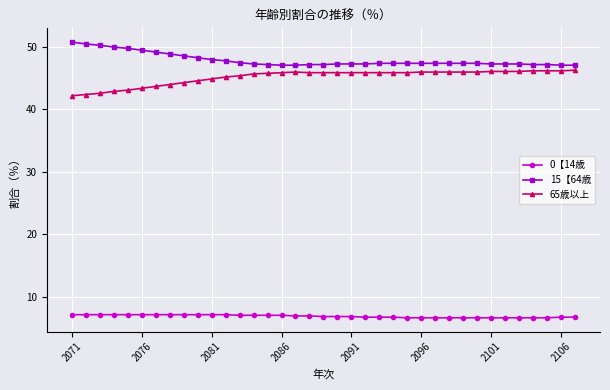

At how many categories does at least one series exceed 40?

37